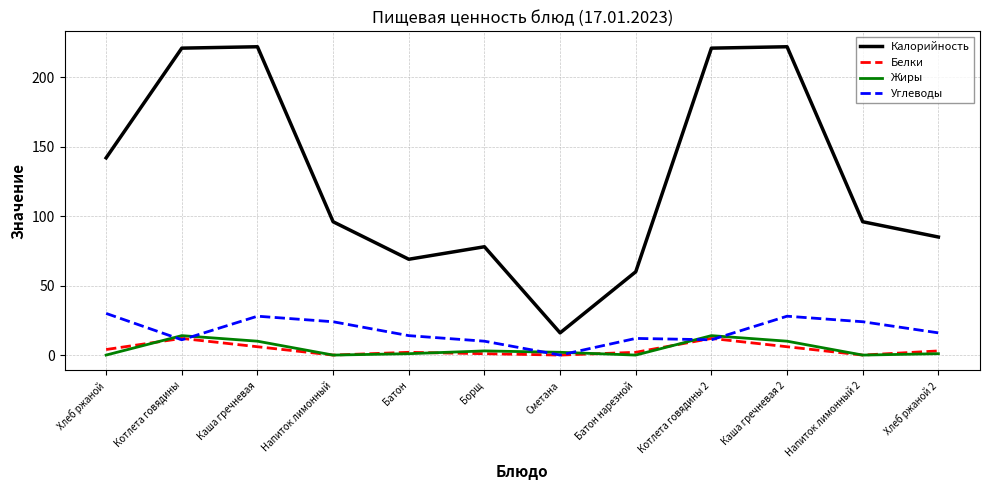

What is the greatest value displayed?

222